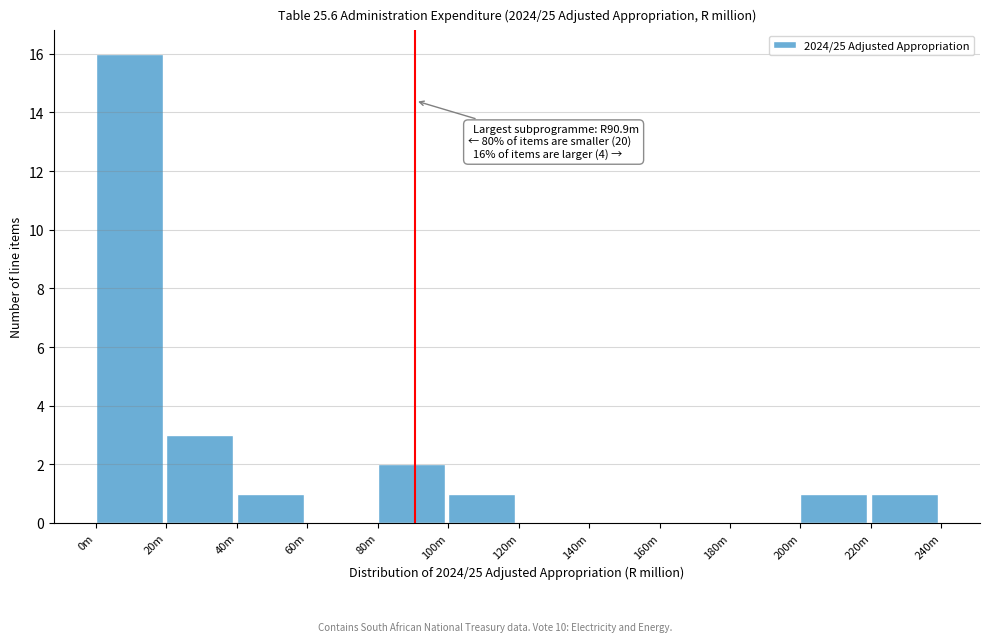

Reading left to right, list all the values displayed in this chart.

0m=16	20m=3	40m=1	60m=0	80m=2	100m=1	120m=0	140m=0	160m=0	180m=0	200m=1	220m=1